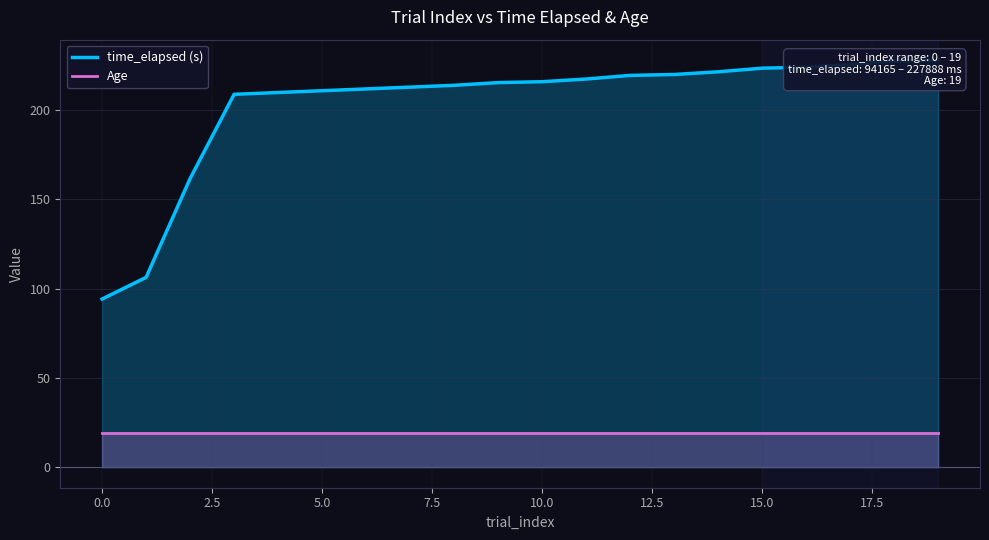

True or false: time_elapsed (s) has more than 2 points higher than both neighbors.

False